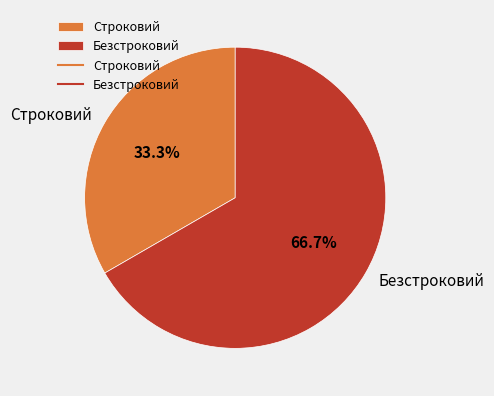

Which category has the smallest portion of the pie?

Строковий